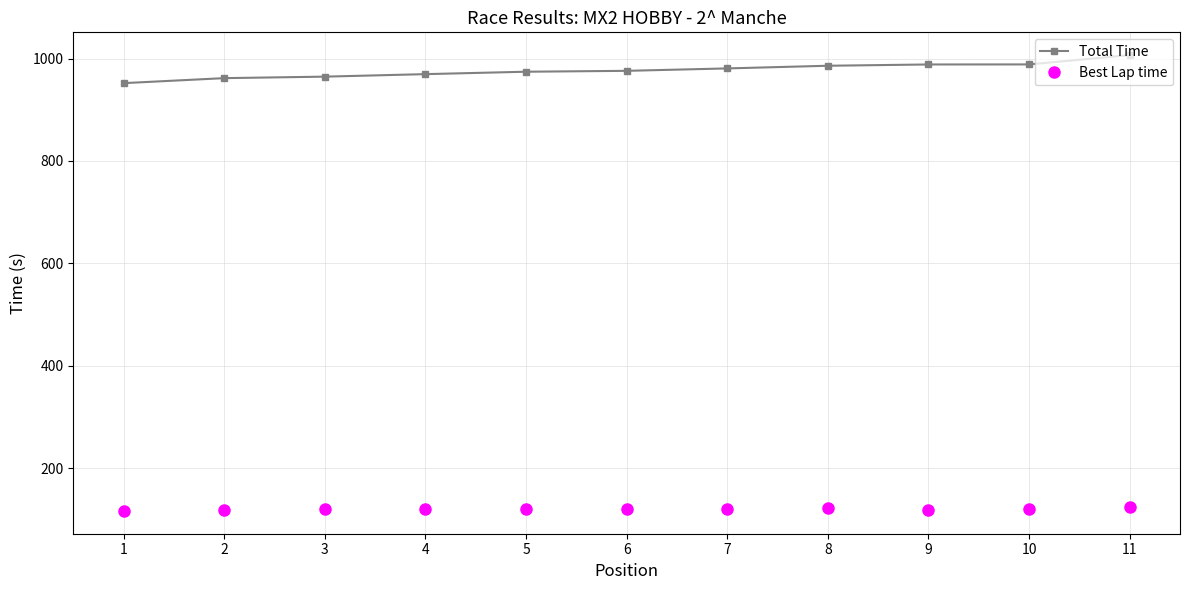

Rank the series by their average value, from lowest to highest.

Best Lap time, Total Time